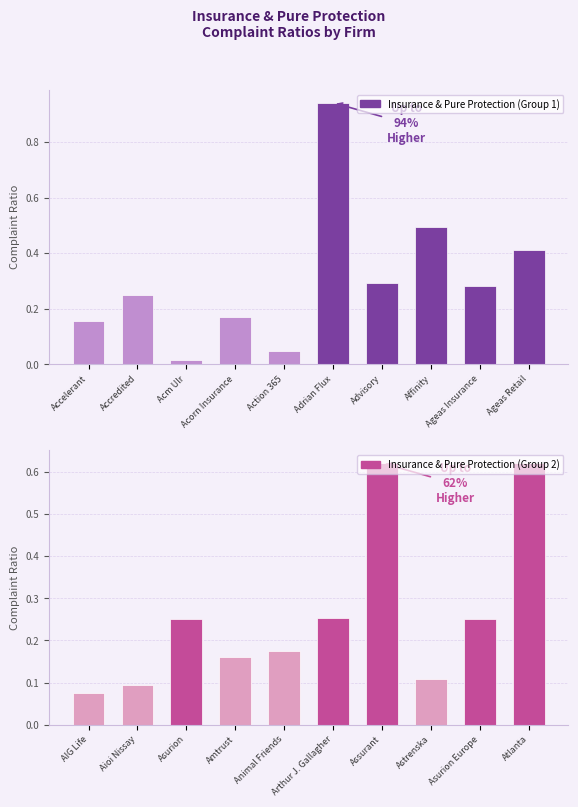

What position from the left is Accelerant?

1